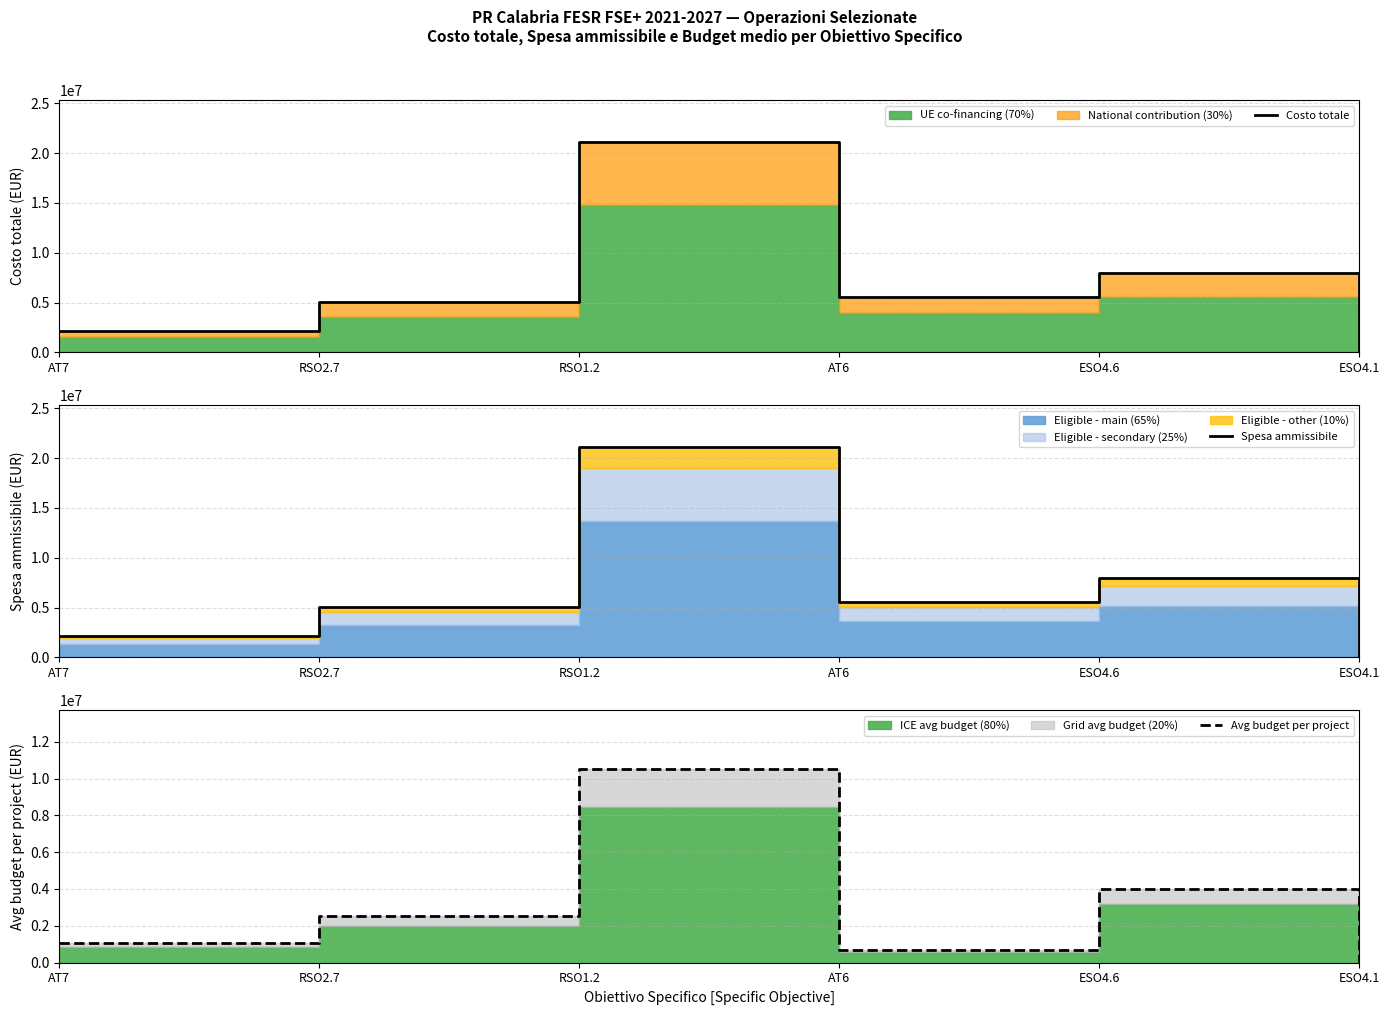

Which series has the largest total across all categories?

Costo totale